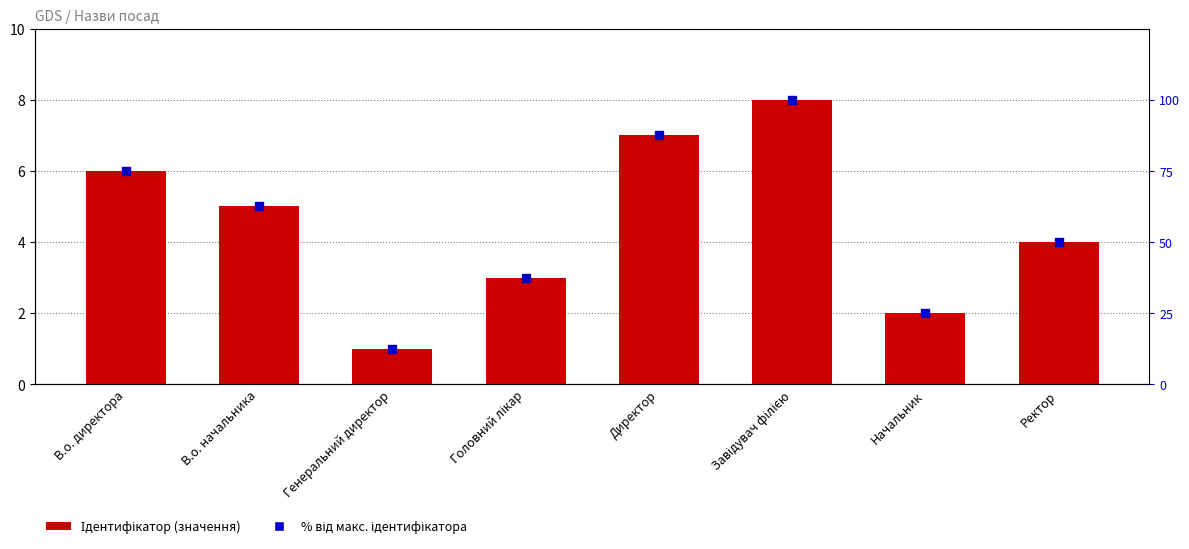

Which series has the widest spread of Y values?

% від макс. ідентифікатора